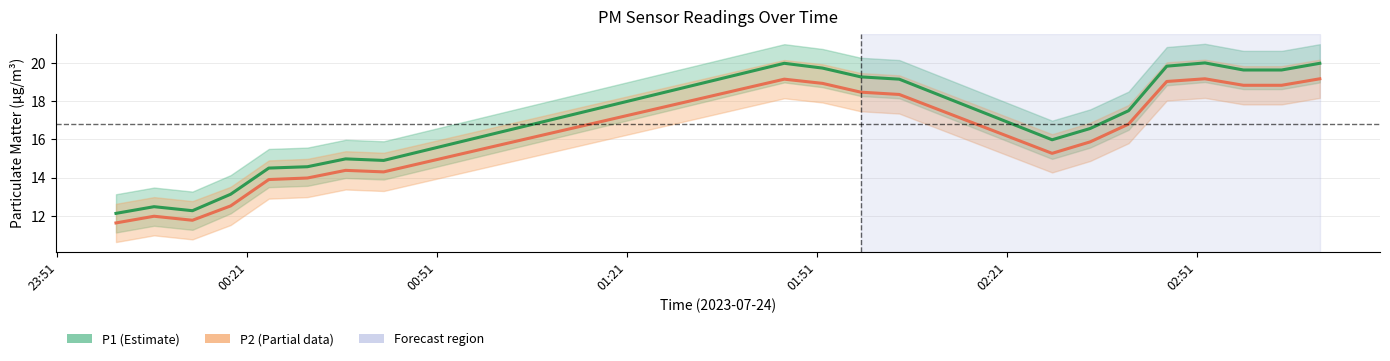

Which series has the largest range (max minus min)?

P1 (PM10)